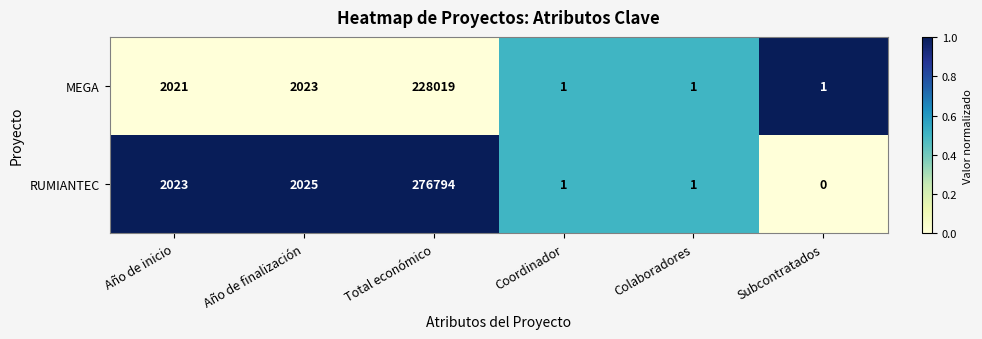

What is the total value across all series at Año de inicio?

4044